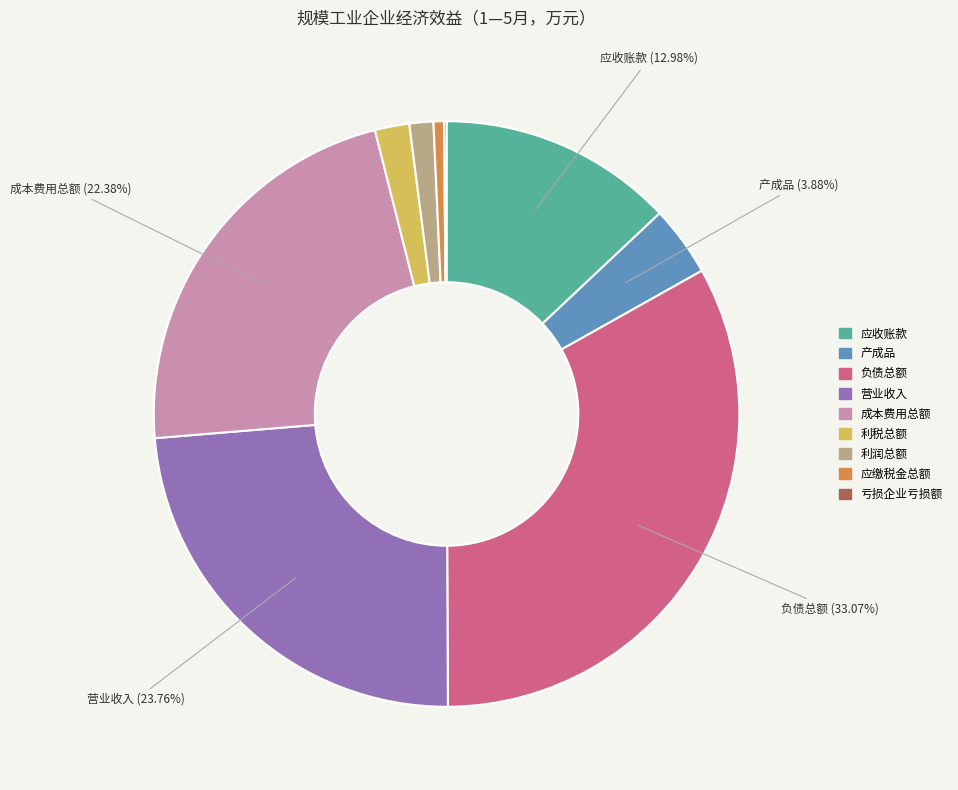

Is 成本费用总额 the majority of the pie?

No